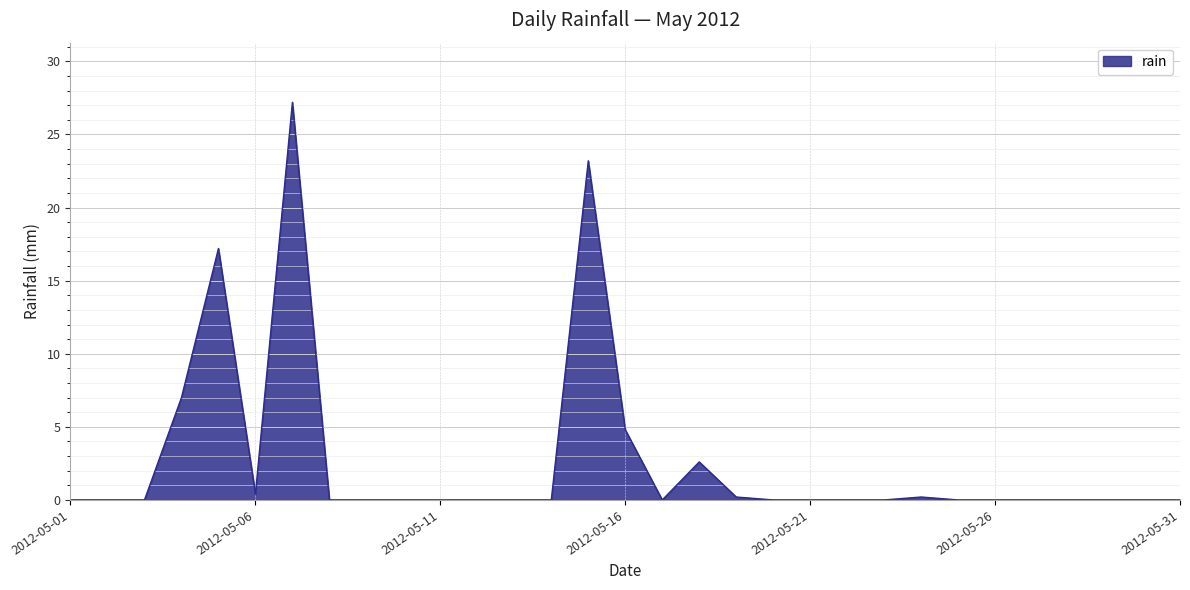

What is the greatest value displayed?

27.2